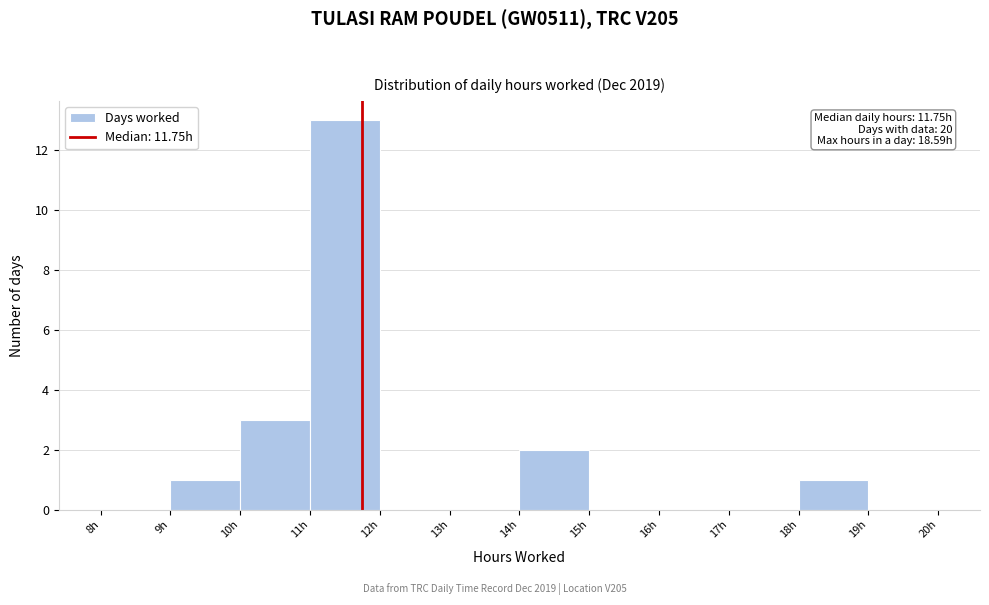

Which range on the x-axis has the tallest bar?

11 to 12